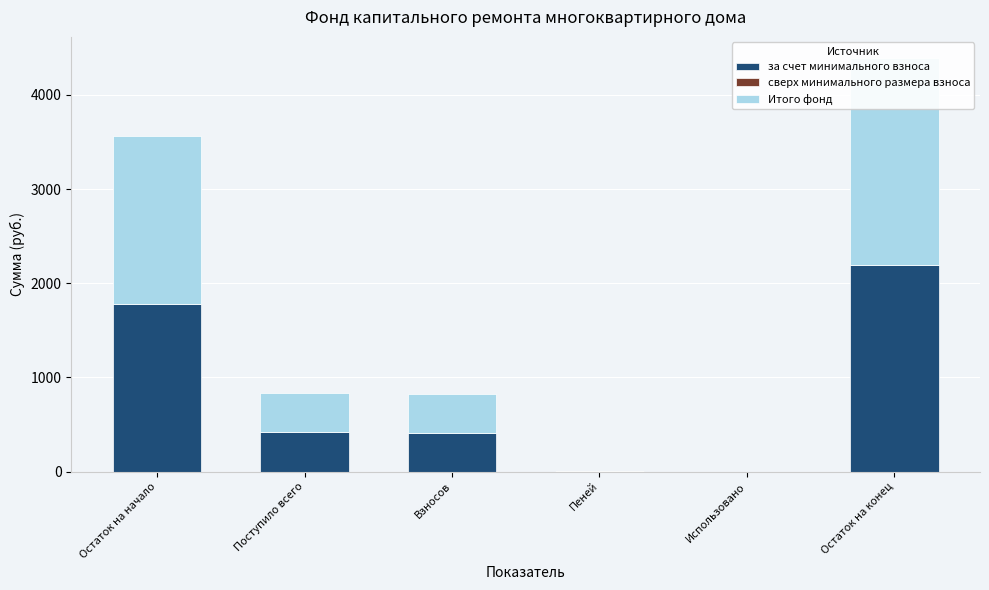

At which category is the sum across all series the highest?

Остаток на конец